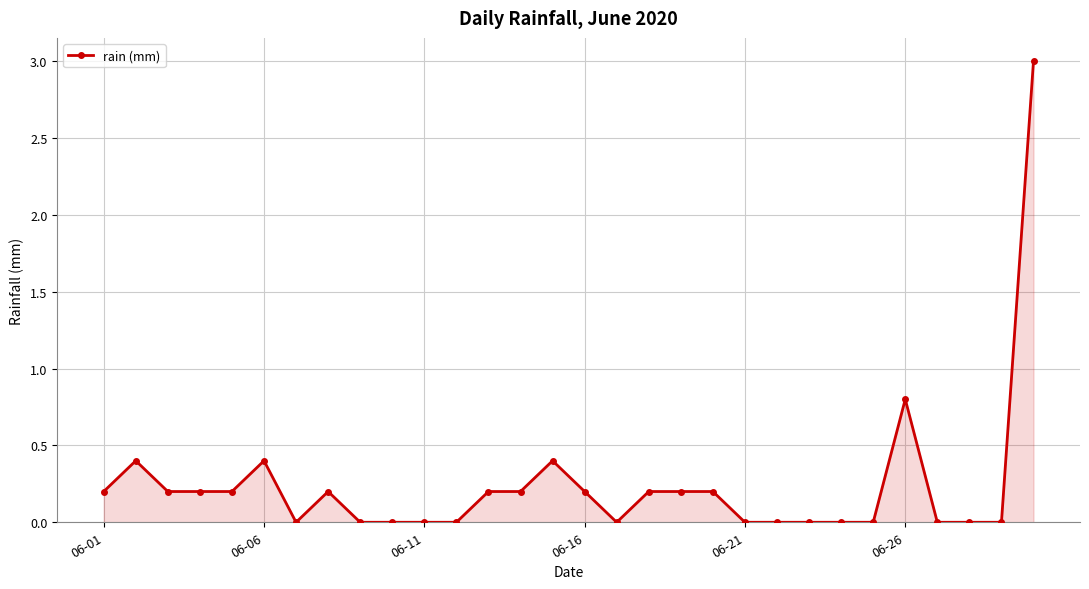

Does the chart display data point markers on the line(s)?

Yes